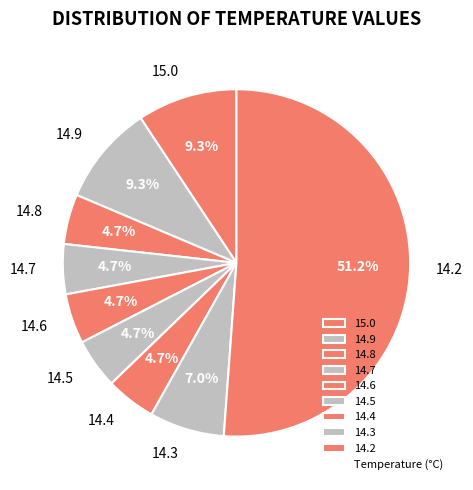

What percentage is NOT represented by 14.7?

95.3%